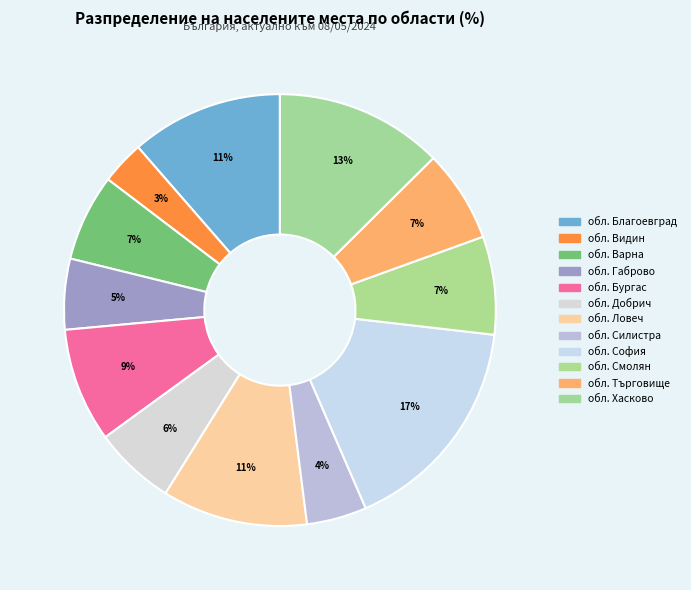

To the nearest percent, what is the combined percentage of обл. Силистра and обл. Смолян?

12%